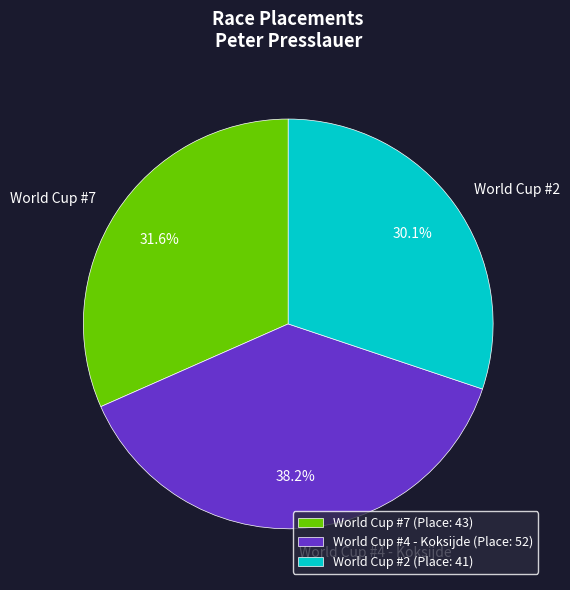

Rank the categories by value from highest to lowest.

World Cup #4 - Koksijde, World Cup #7, World Cup #2